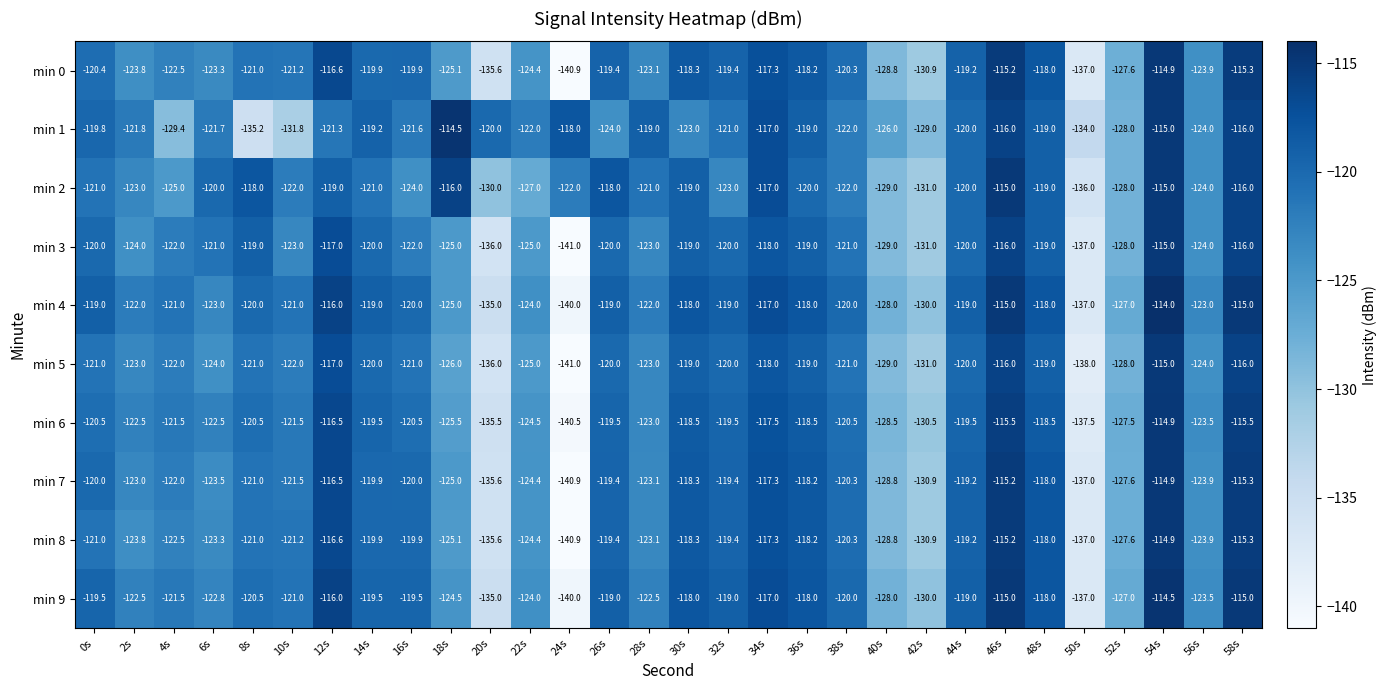

What is the sum of all min 6 values?

-3679.9